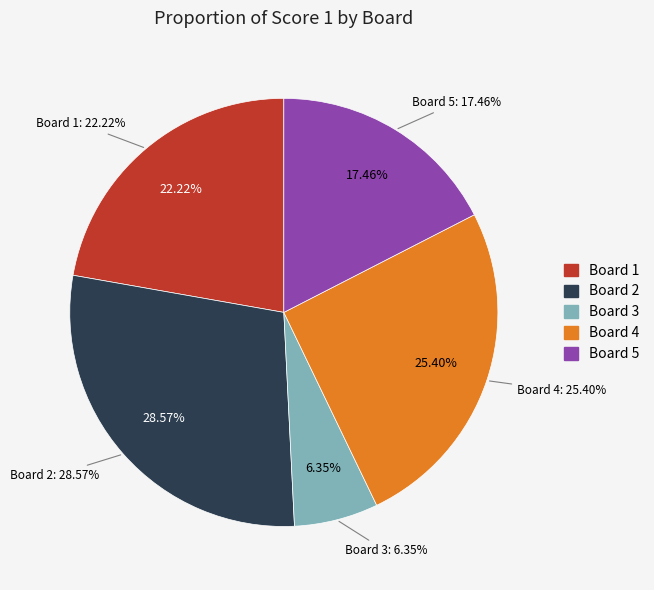

What percentage do 1 and 3 together represent?

28.6%